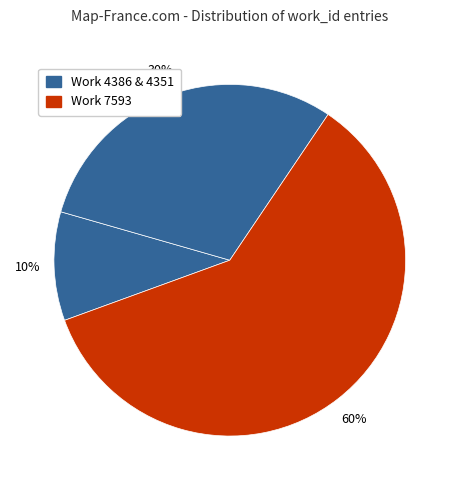

How many slices are in this pie chart?

3